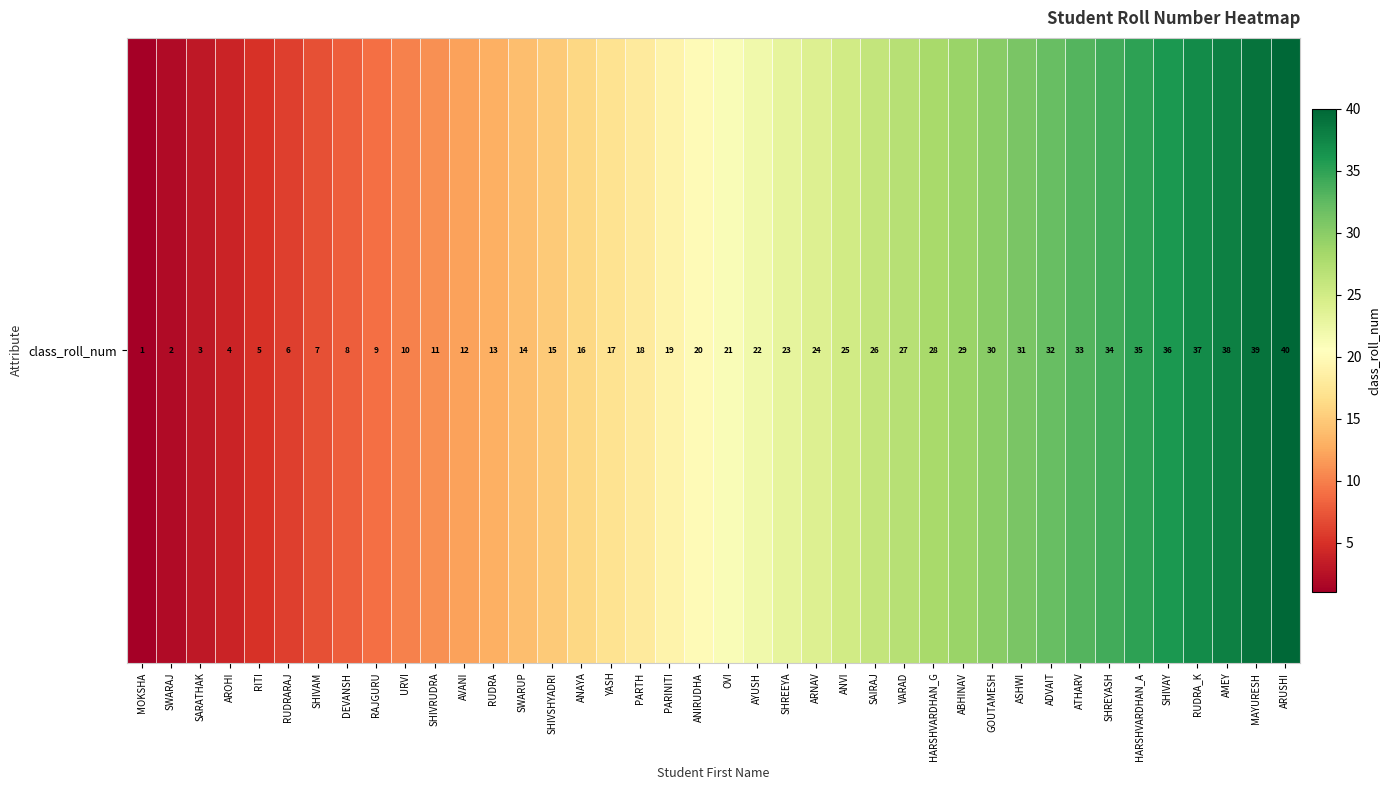

At which category does the chart reach its peak across all series?

ARUSHI